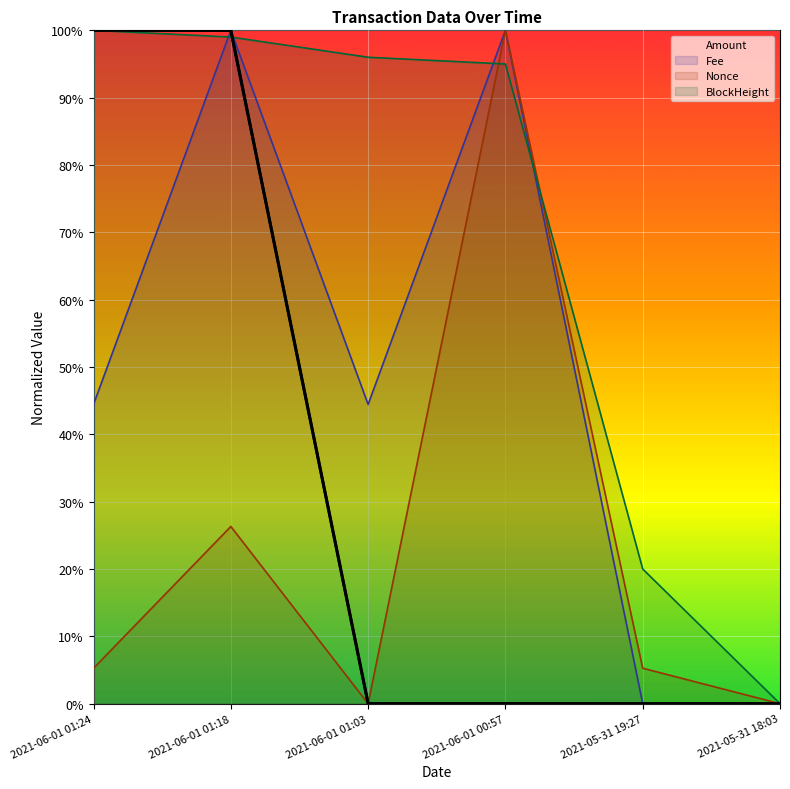

True or false: Fee and Nonce cross at least once.

False